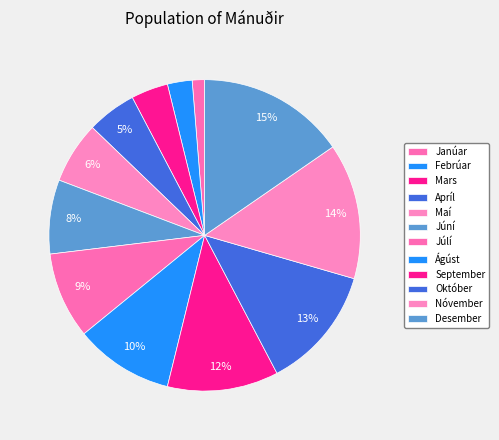

Approximately how many times larger is the value at Febrúar compared to September?

0.2